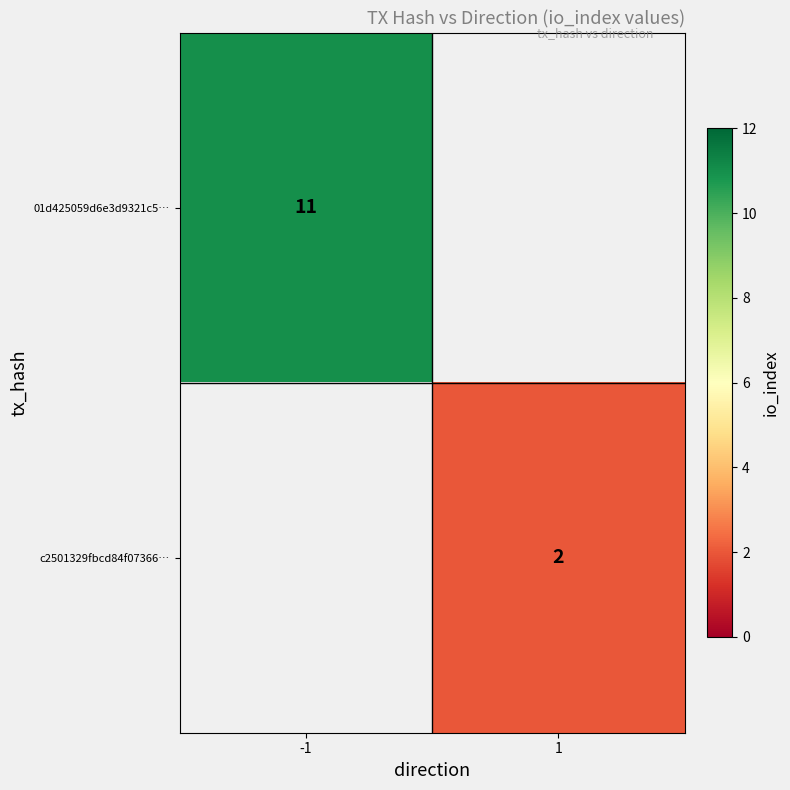

The c2501329fbcd84f07366… series shows 2 at 1. True or false?

True